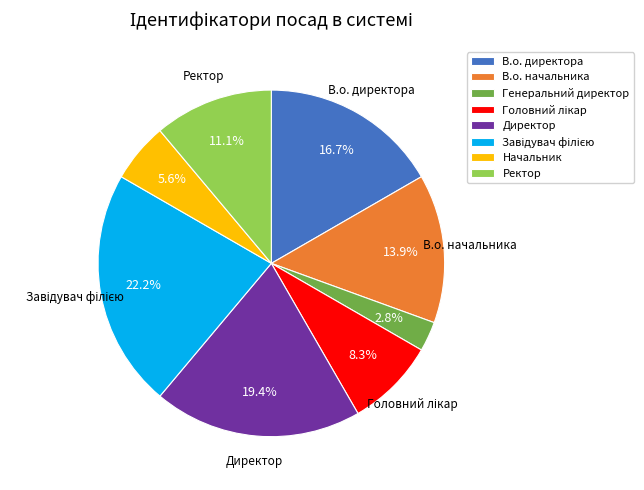

What percentage is the Начальник slice, to the nearest percent?

6%